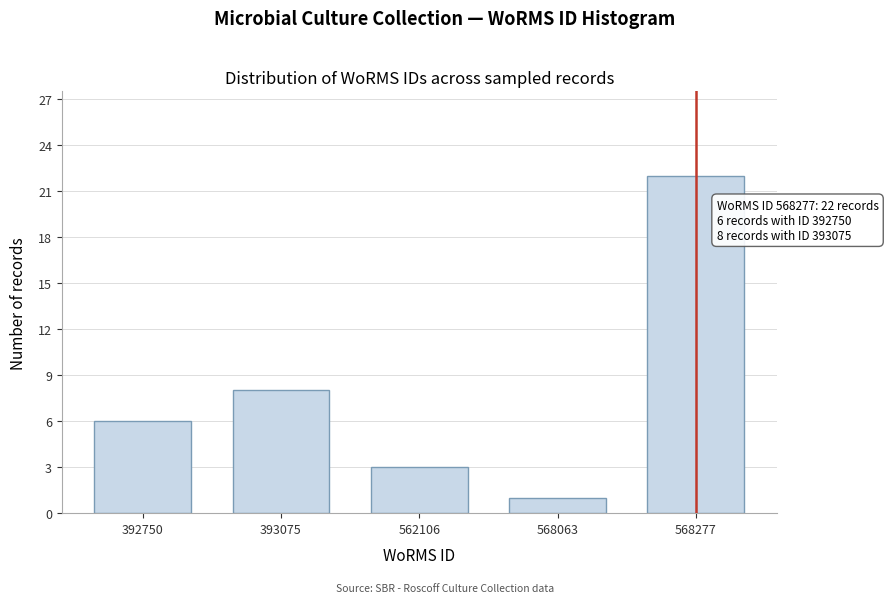

Reading left to right, list all the values displayed in this chart.

392750=6	393075=8	562106=3	568063=1	568277=22